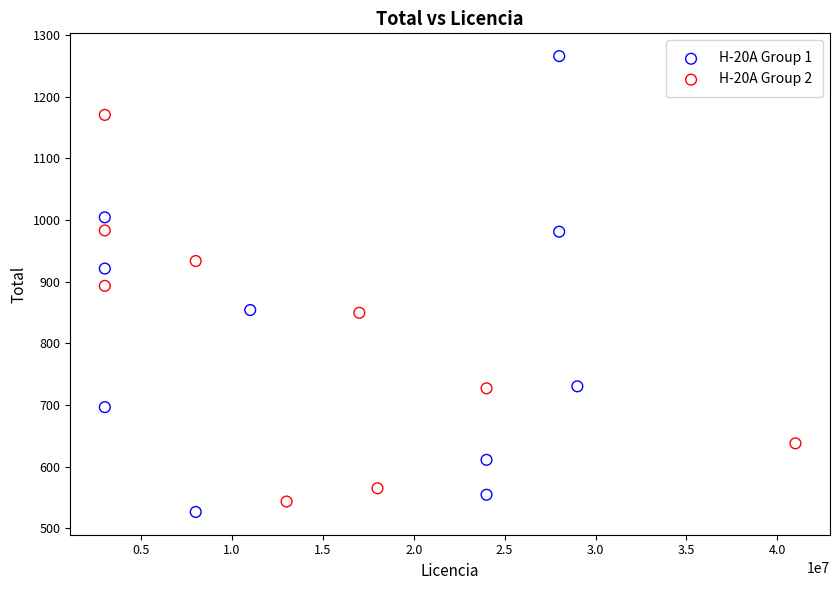

Which series reaches the maximum Y coordinate?

H-20A Group 1